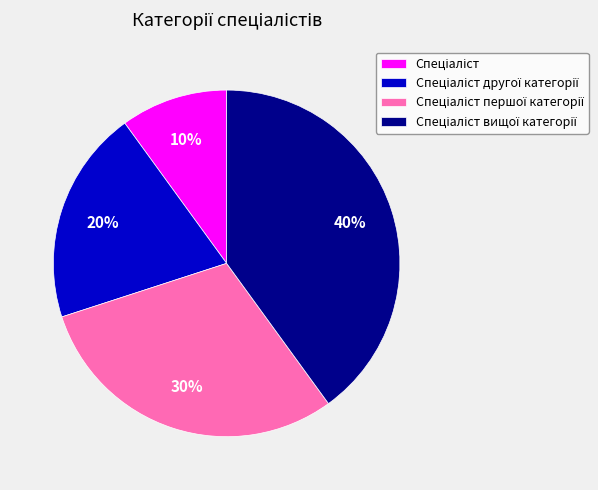

Does any single category account for the majority?

No